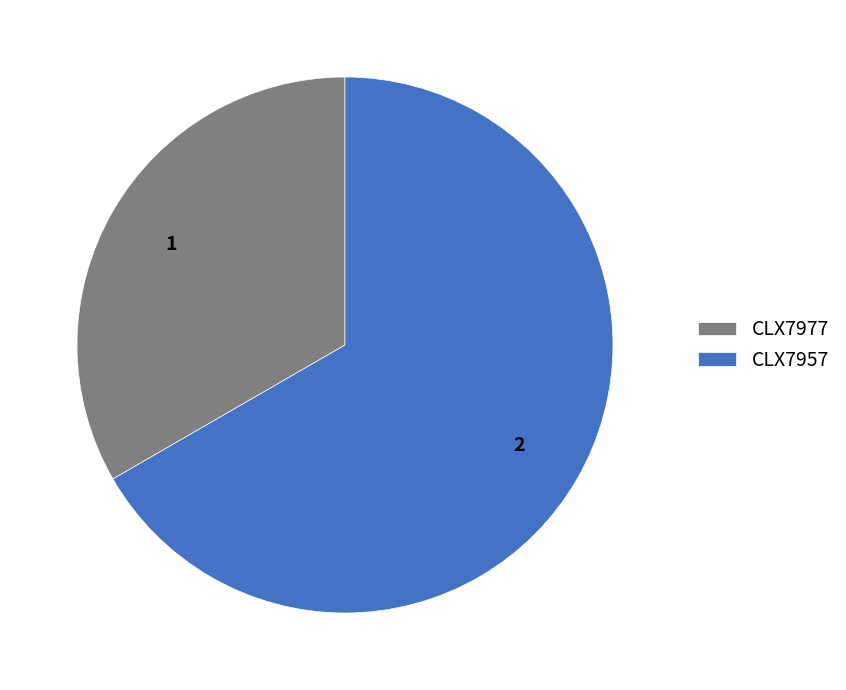

Is it true that CLX7977 is 46% of the pie?

False